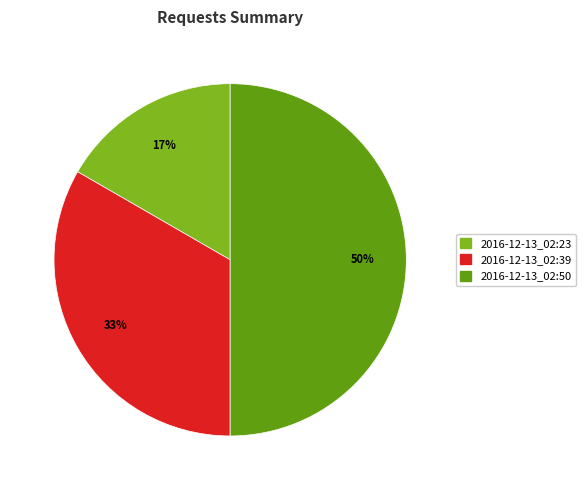

Combined, do 2016-12-13_02:50 and 2016-12-13_02:23 account for over 50%?

Yes